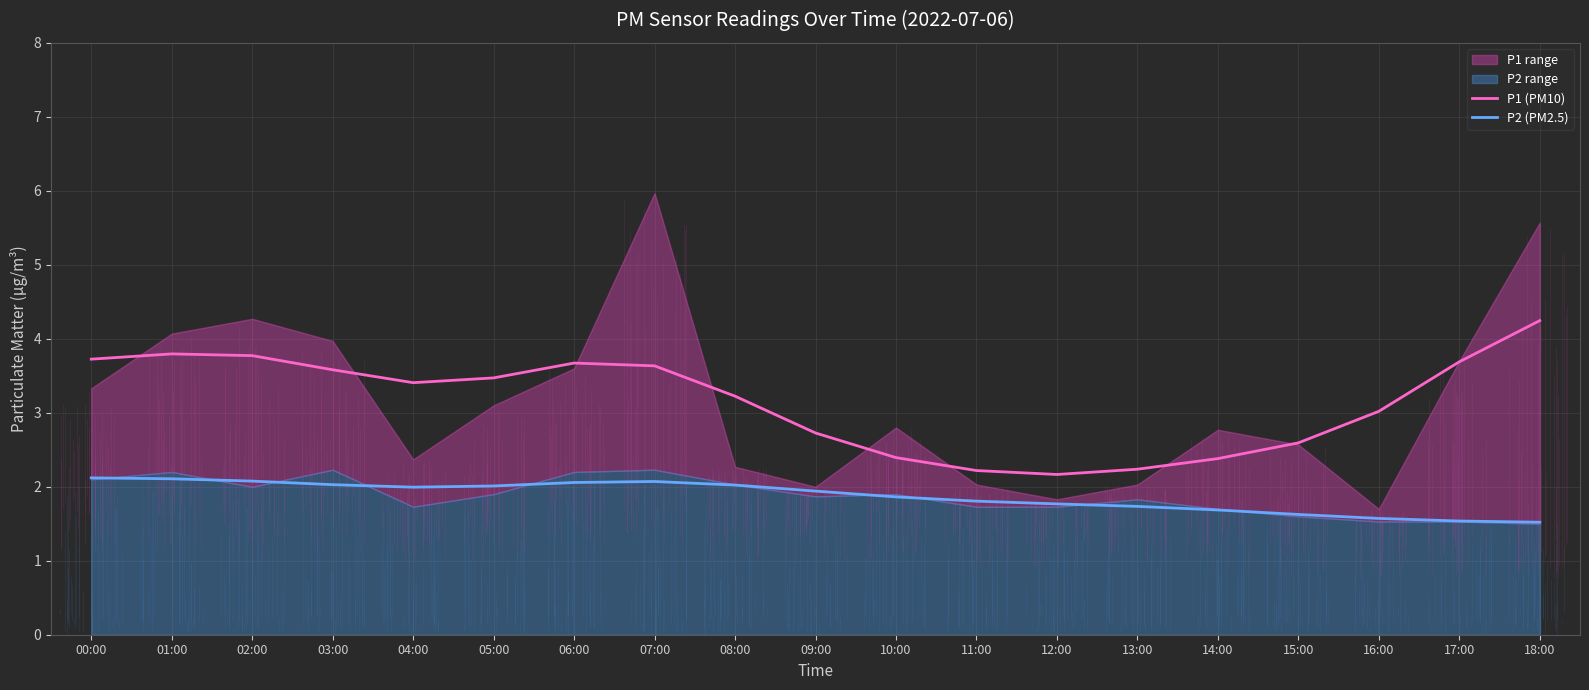

Which series has the largest total across all categories?

P1 (PM10)